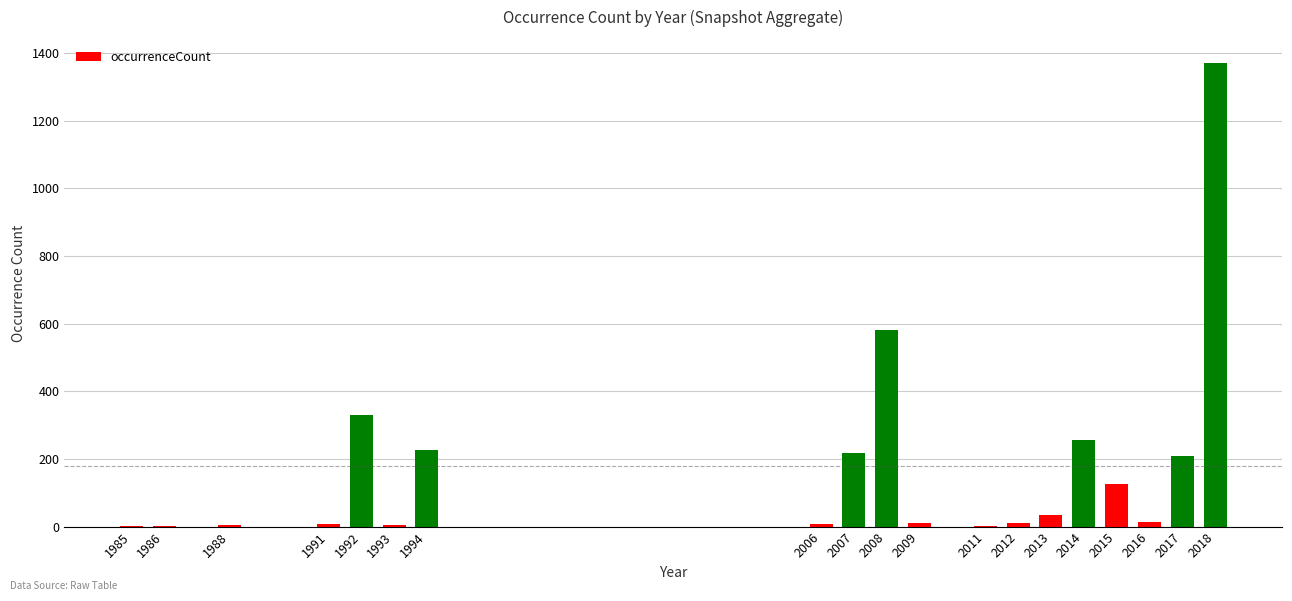

Approximately how many times larger is the value at 1994 compared to 1992?

0.7